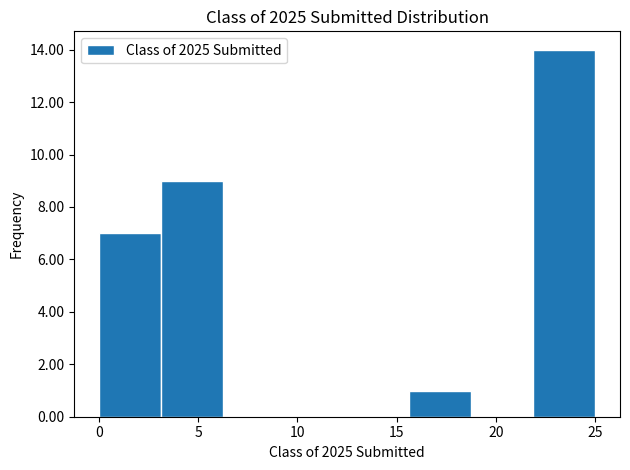

Over which range of the x-axis is the bar tallest?

22.0 to 25.0